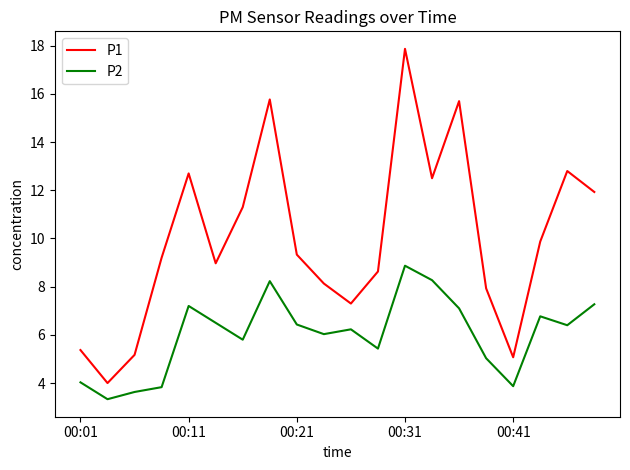

What is the smallest value displayed?

3.3